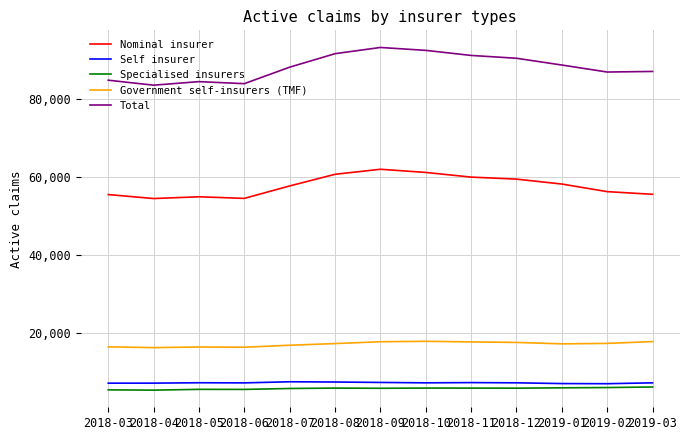

How many distinct data groups are displayed?

5